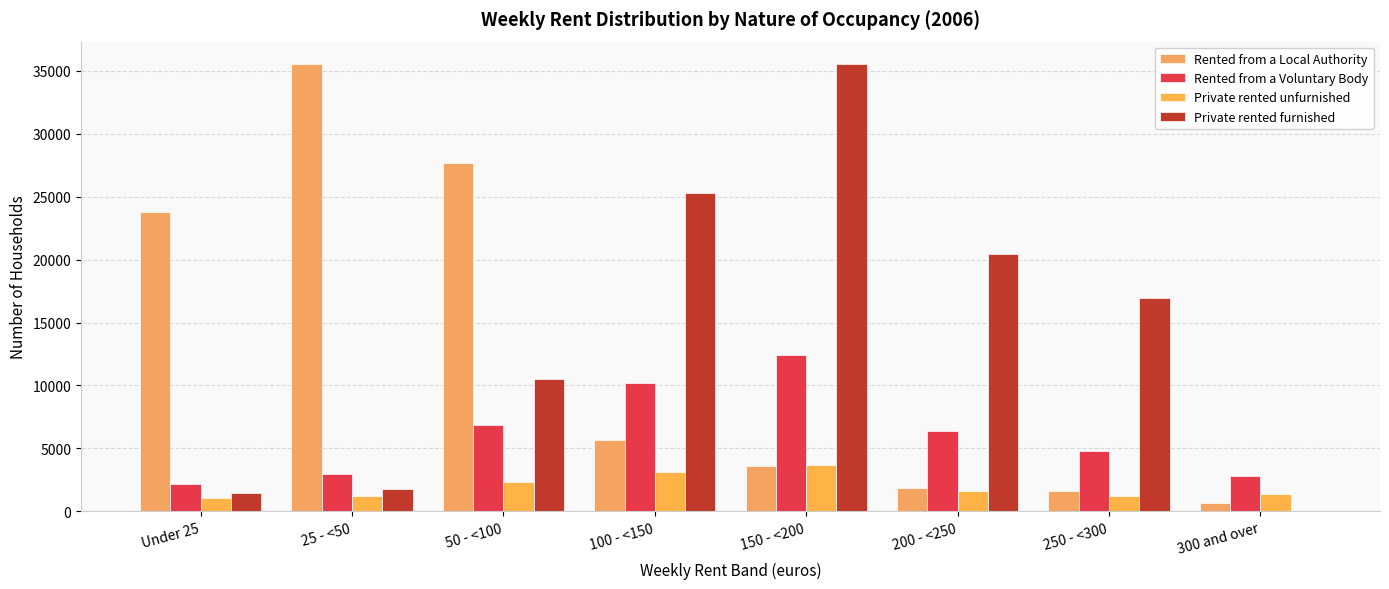

How many groups of bars are there?

8